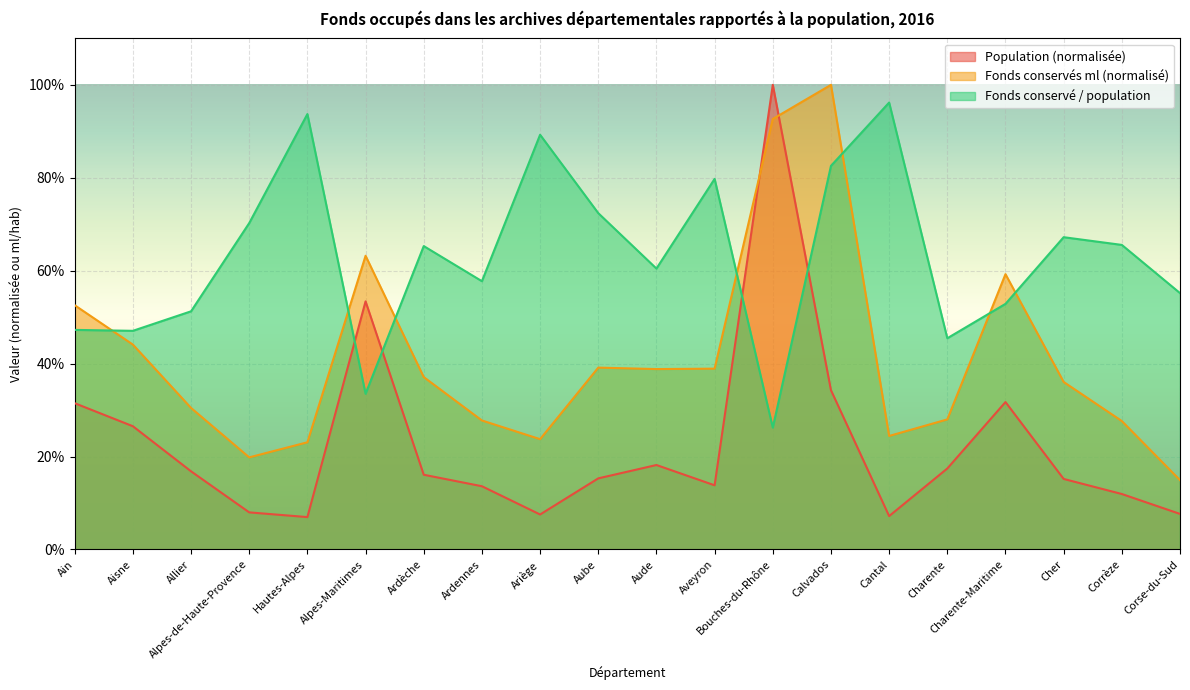

What is the total value across all series at Aube?

126.8